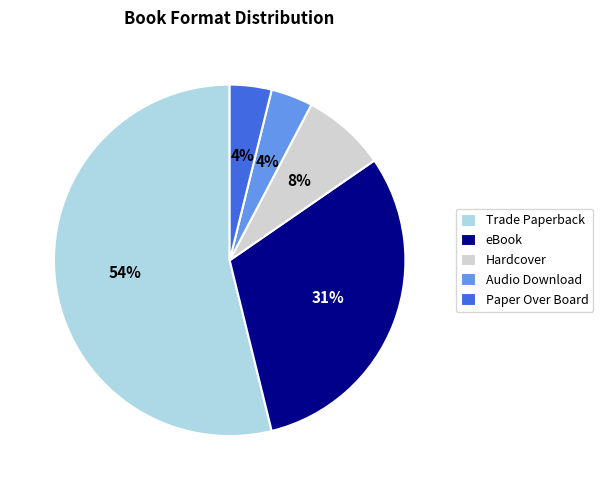

Is it true that Hardcover is 18% of the pie?

False